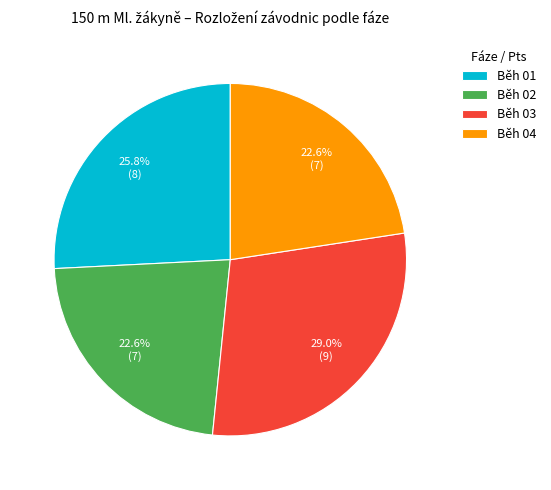

To the nearest percent, what percentage of the pie is Běh 04?

23%